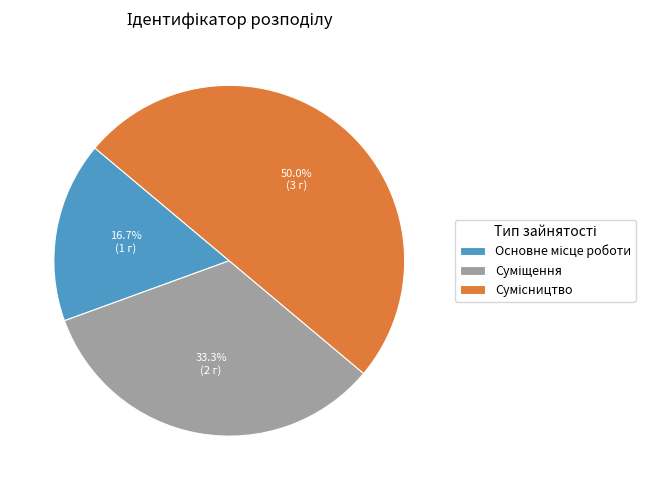

Rank the categories by value from highest to lowest.

Сумісництво, Суміщення, Основне місце роботи